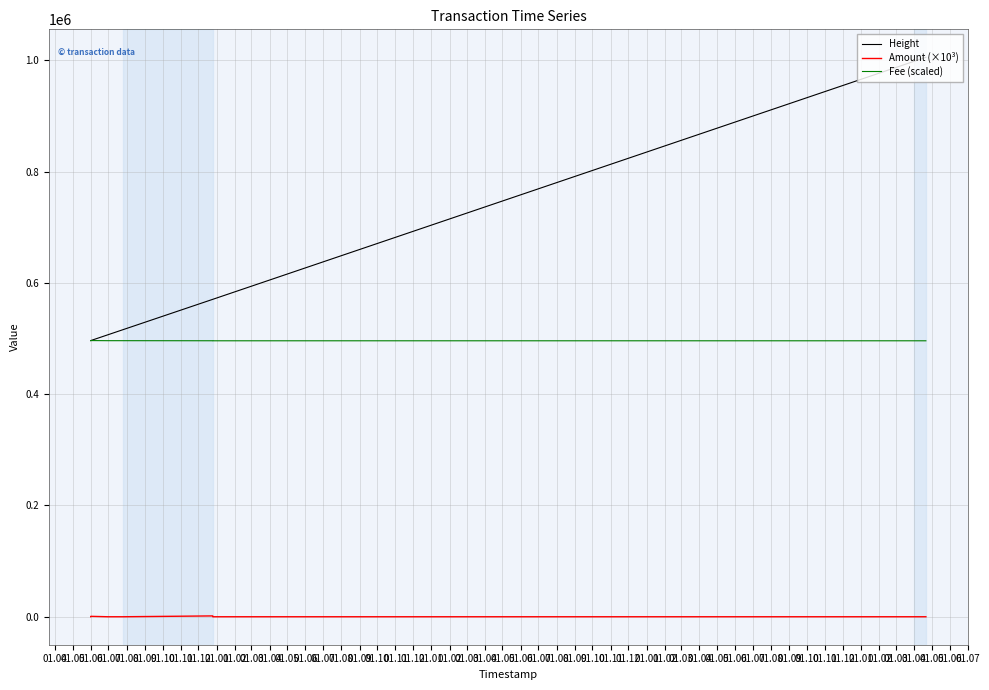

True or false: Amount (×10³) and Height intersect in this chart.

False